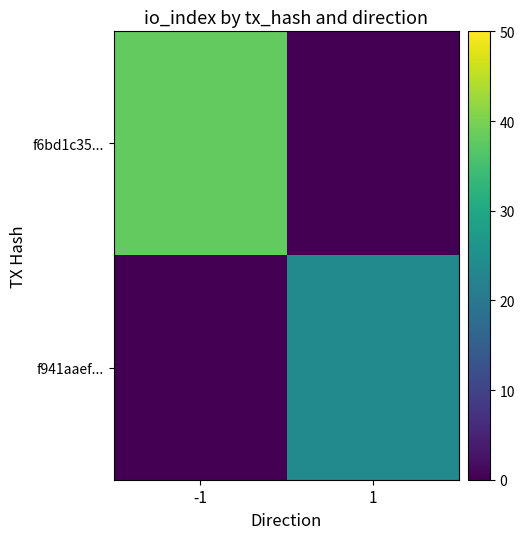

Reading left to right, transcribe all the data shown in this chart.

f6bd1c35...: -1=38	1=0
f941aaef...: -1=0	1=24